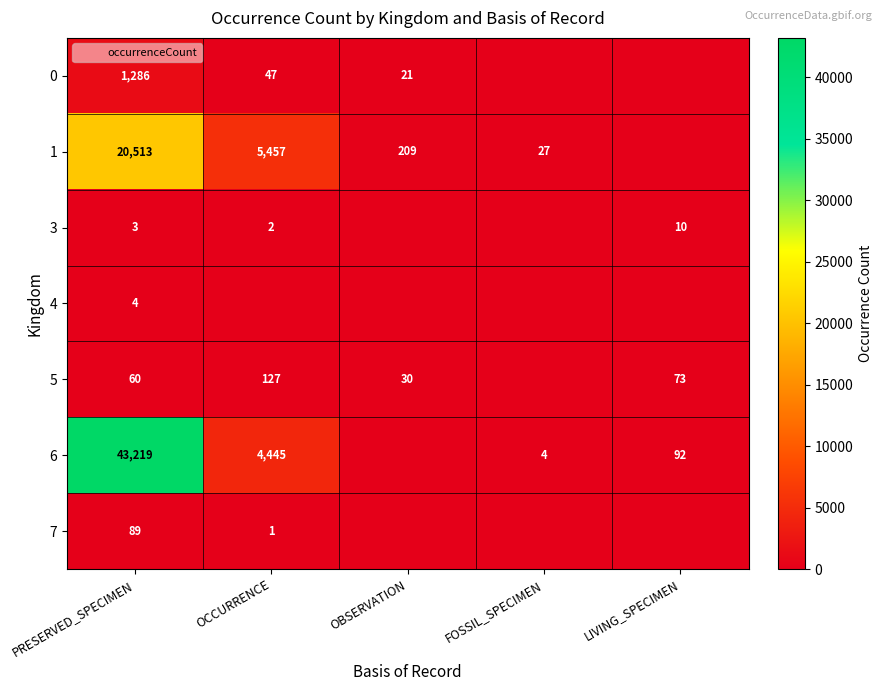

What is the total value across all series at FOSSIL_SPECIMEN?

31